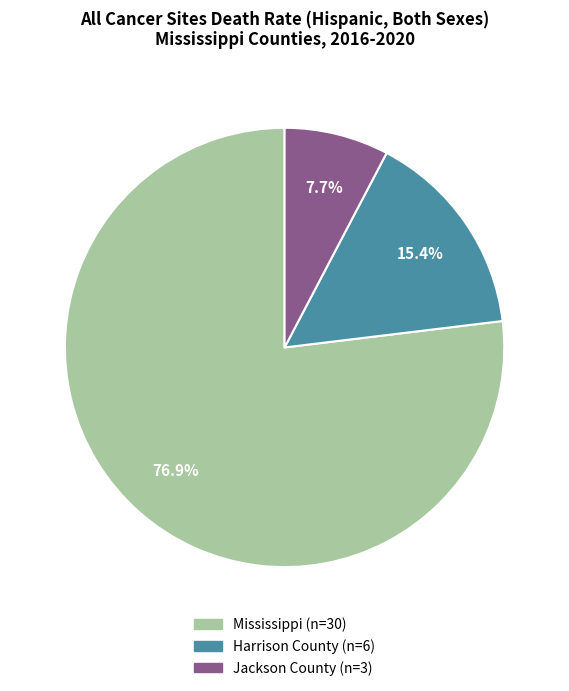

Which category accounts for the majority?

Mississippi